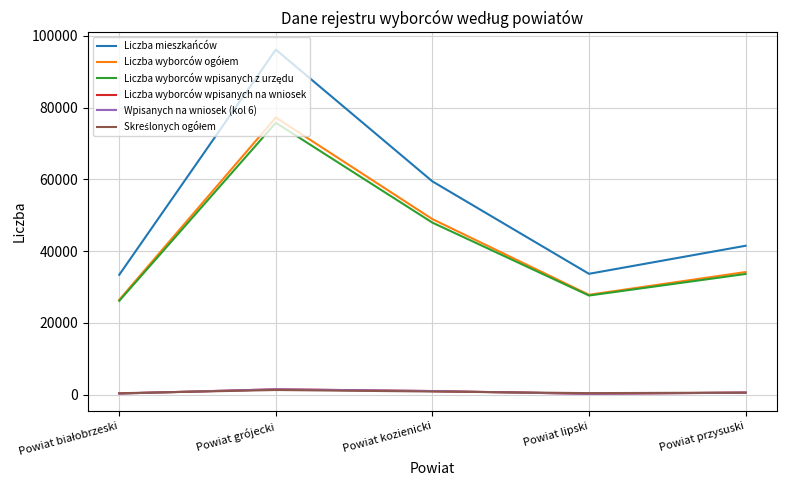

At which label does Liczba mieszkańców reach its peak?

Powiat grójecki